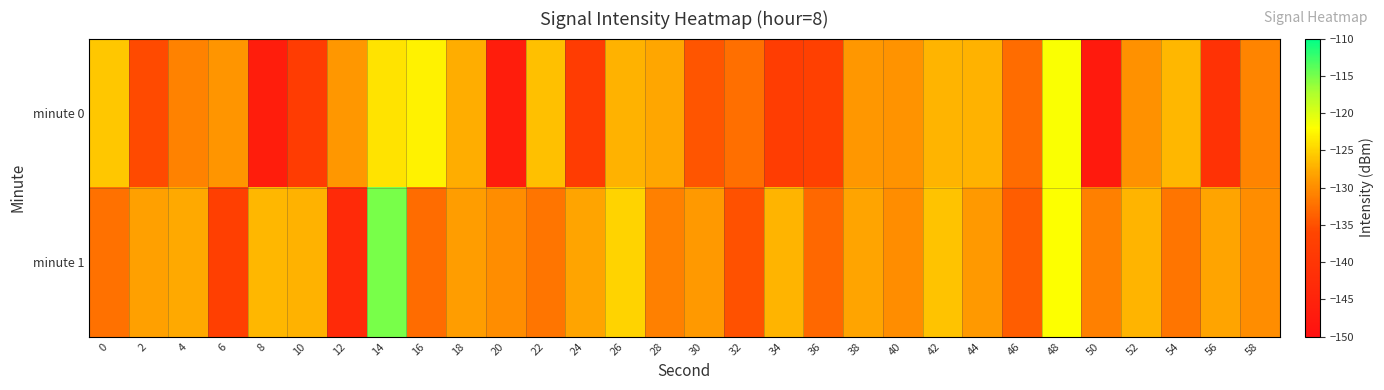

At how many categories does at least one series exceed -119?

1